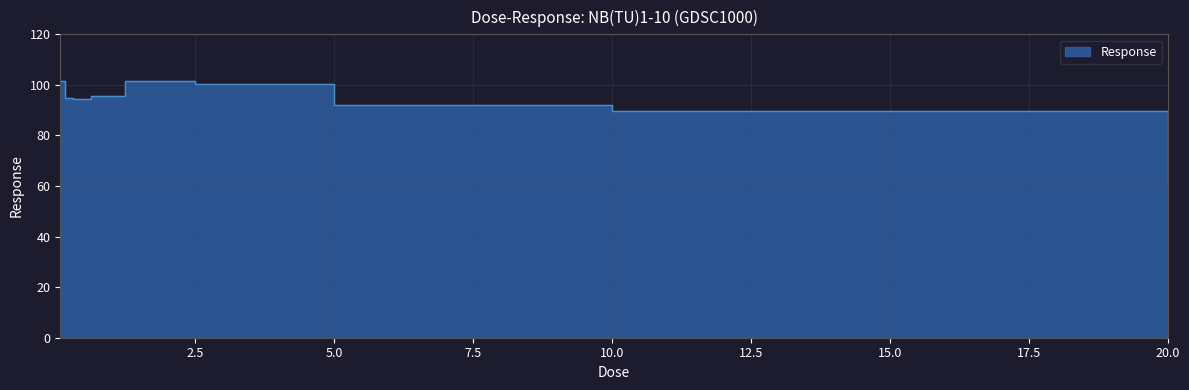

What is the change in value from 0.3125 to 20.0?

-33.0